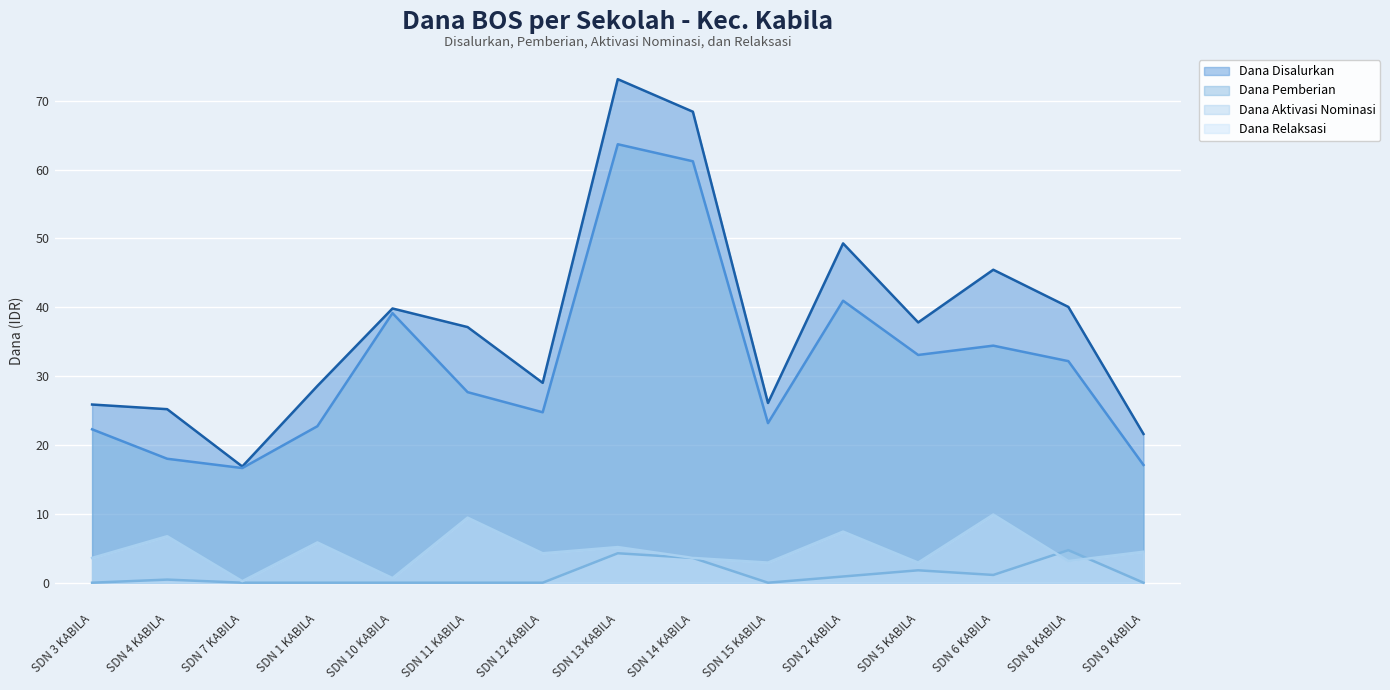

Which series has the widest spread of values?

Dana Disalurkan